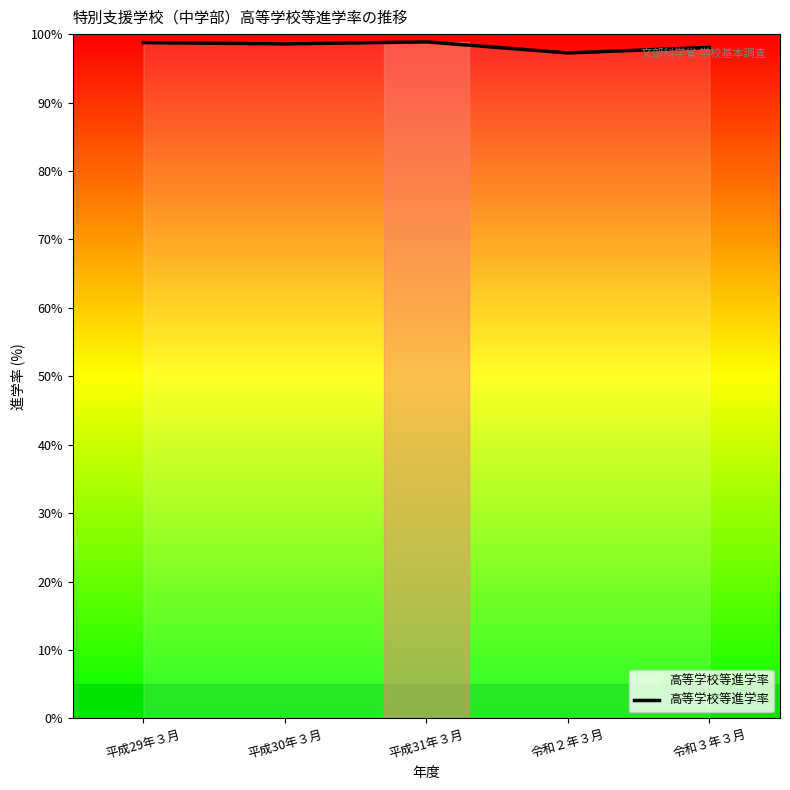

Read the value at 平成31年３月.

98.9